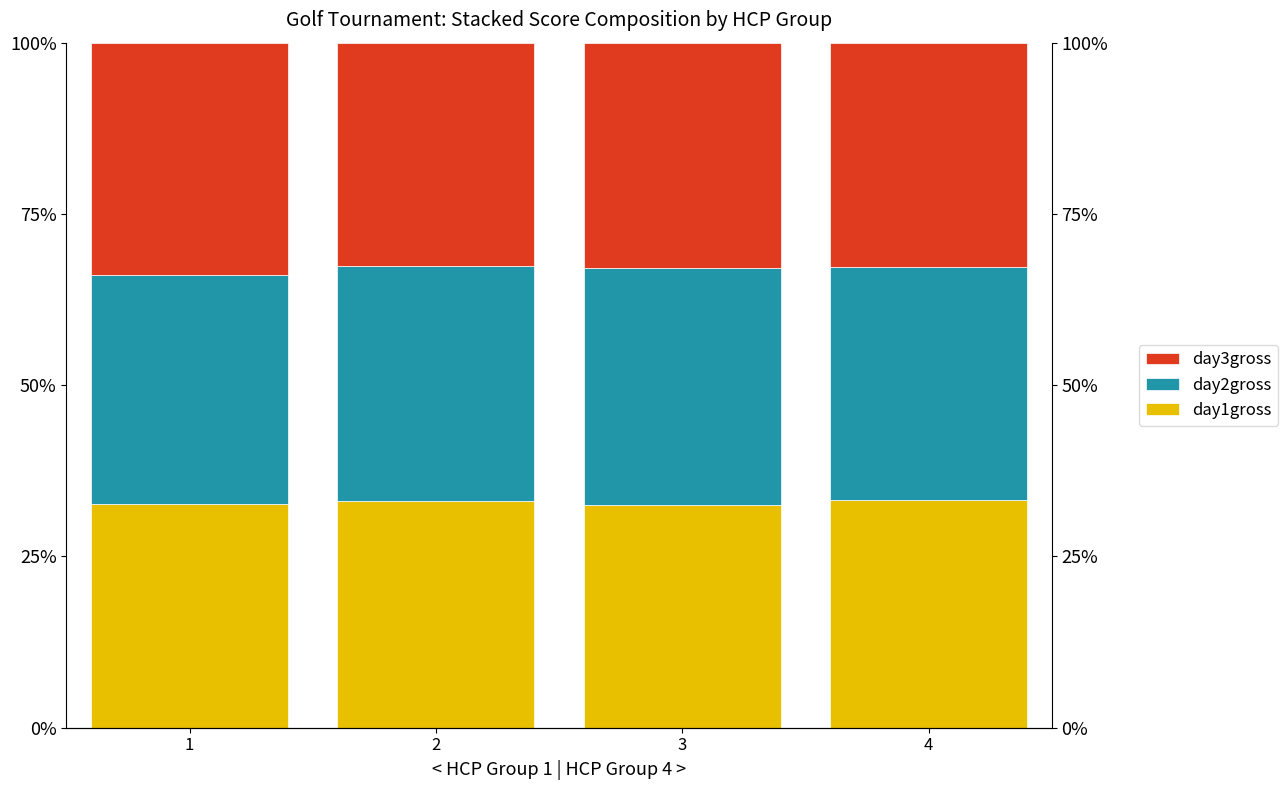

What is the difference between the day1gross values at 2 and 3?

0.5